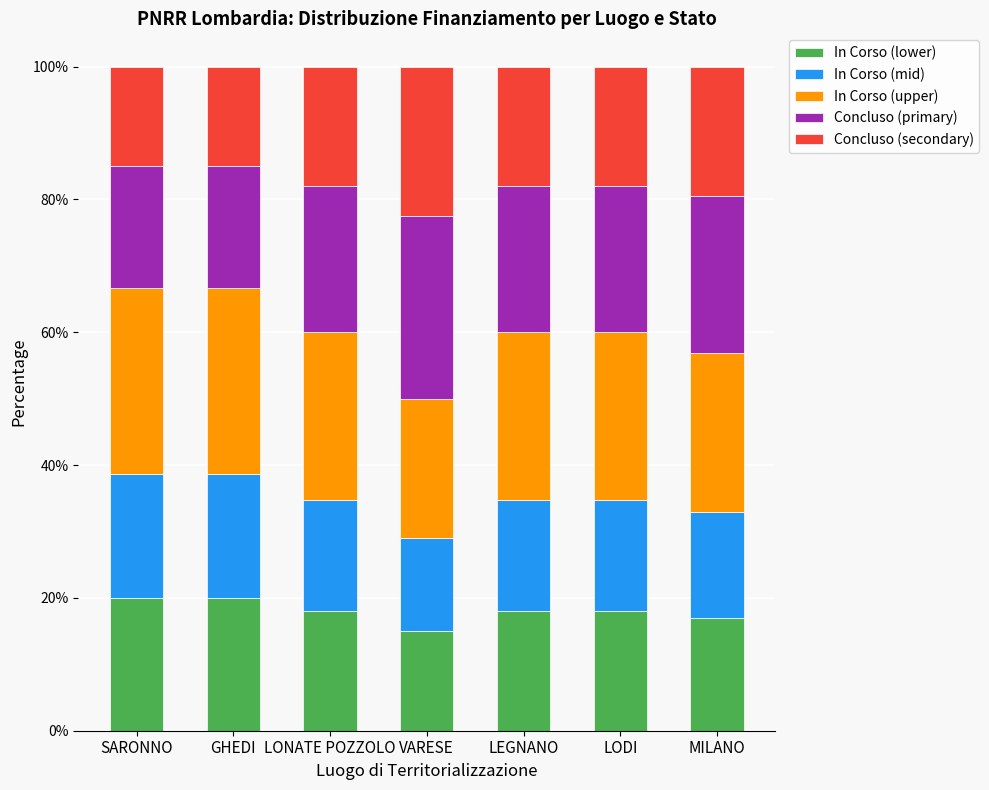

What is the sum of all In Corso (lower) values?

126.0